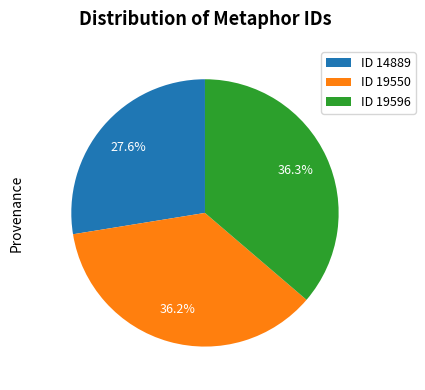

Is there a majority slice in this chart?

No